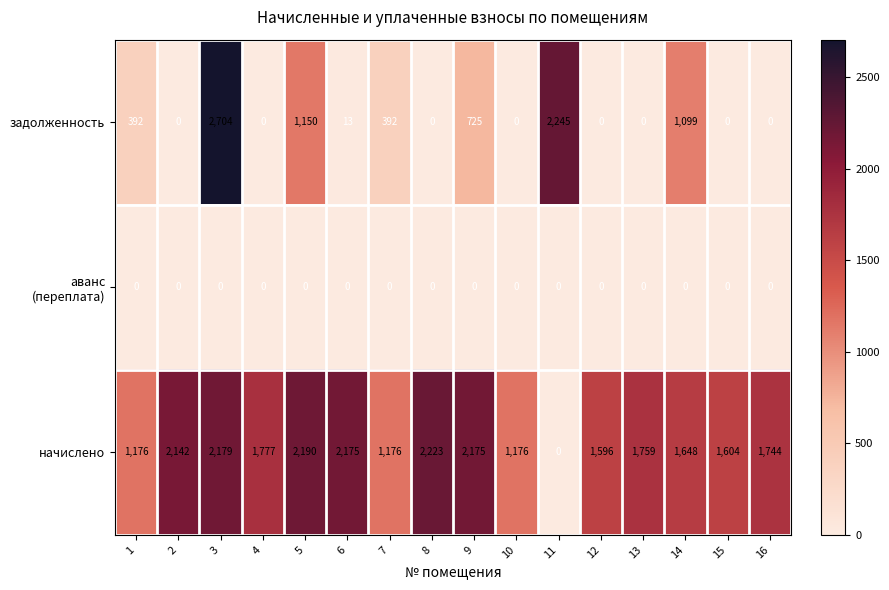

What is the highest value of the начислено series?

2223